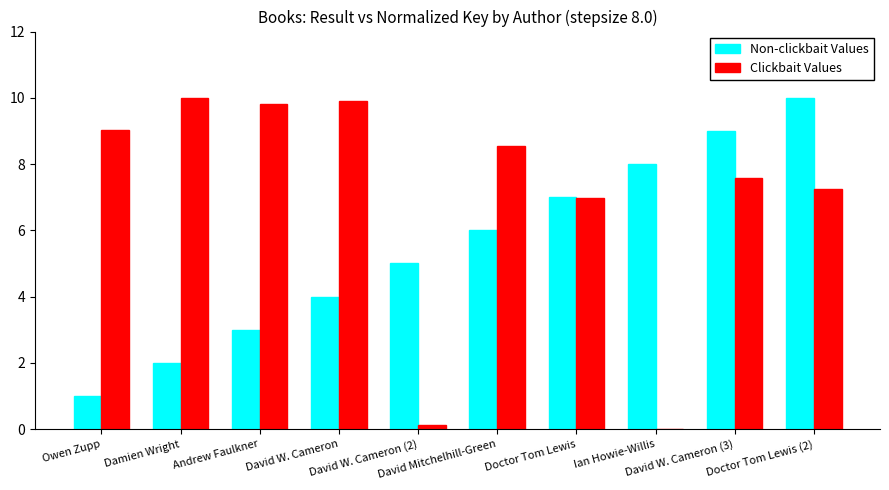

Which series has the largest total across all categories?

Clickbait Values